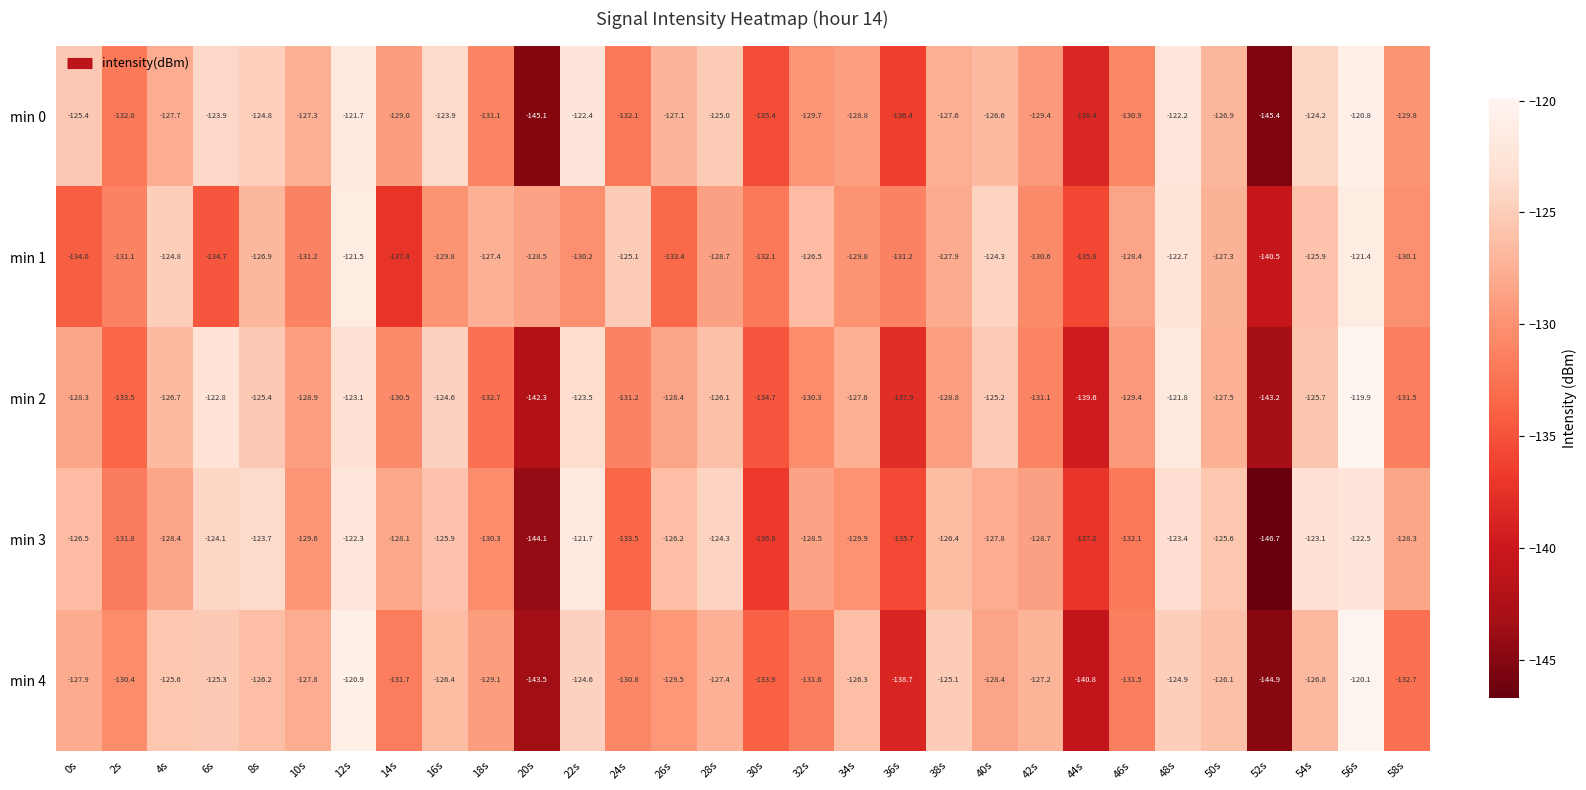

The min 3 series shows -85.9 at 34s. True or false?

False